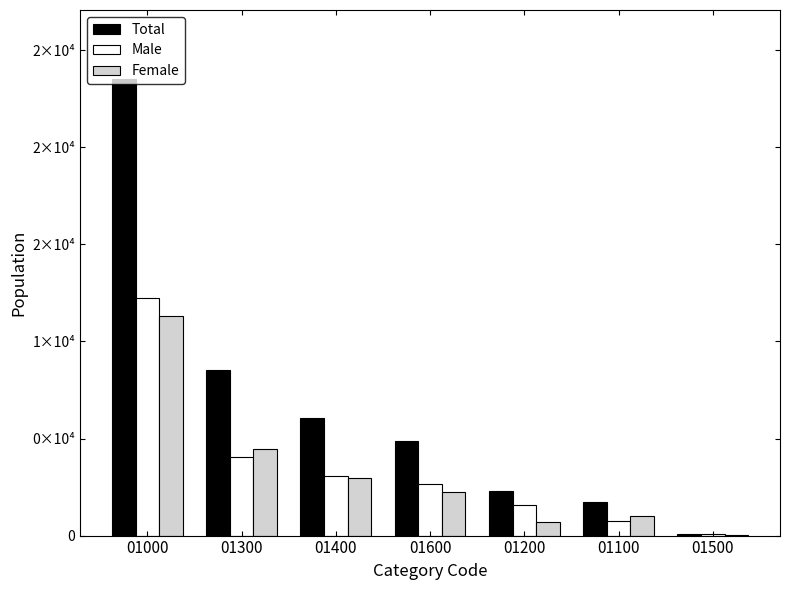

Are the bars horizontal?

No